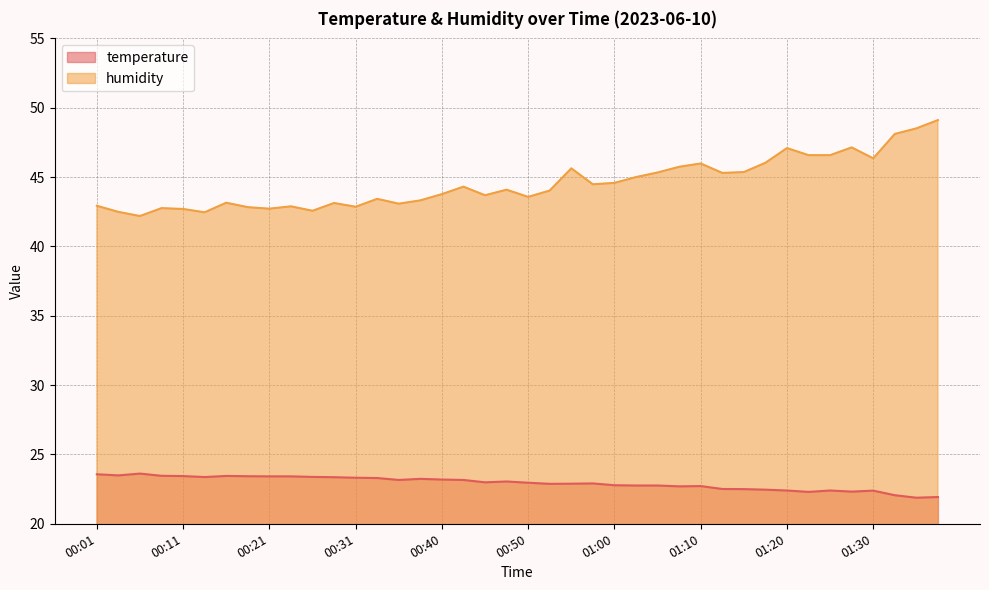

What is the lowest value of the temperature series?

21.9